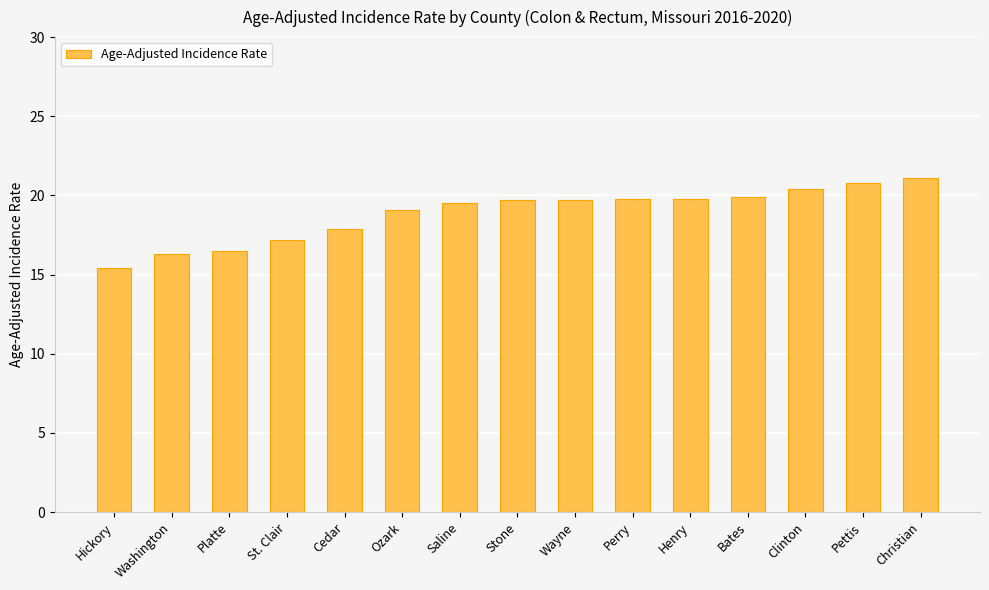

Is it true that the value at Platte is 16.5?

True